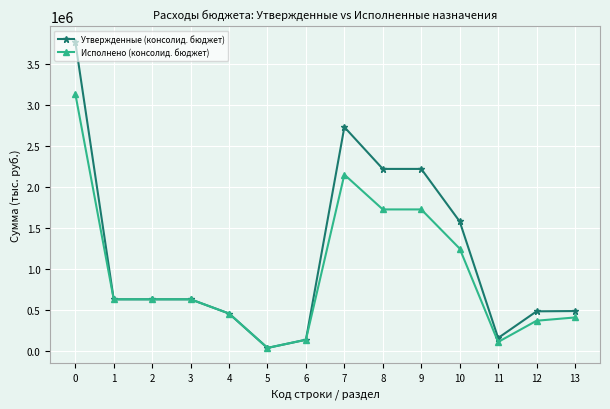

Does the chart have visible grid lines?

Yes